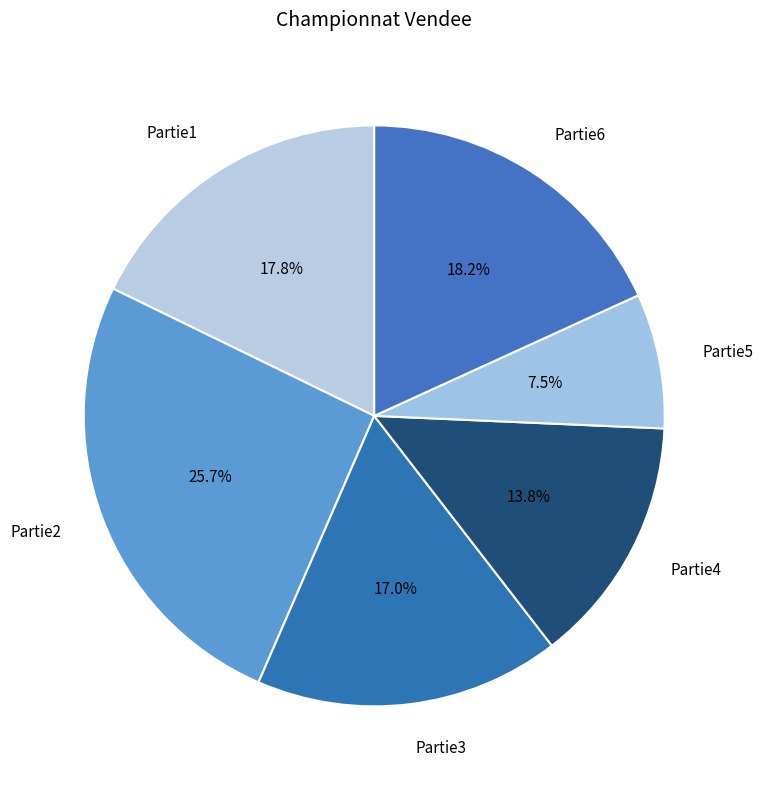

To the nearest percent, what is the average slice percentage?

17%